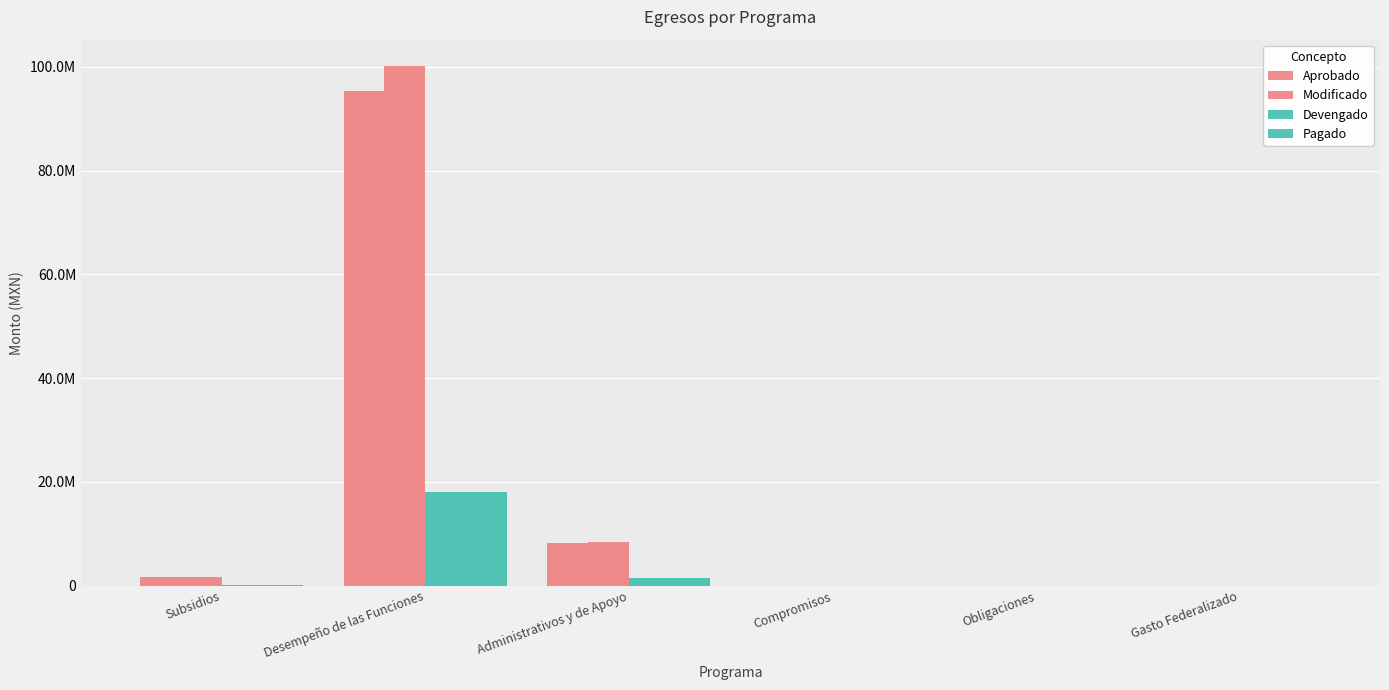

Are the bars horizontal?

No